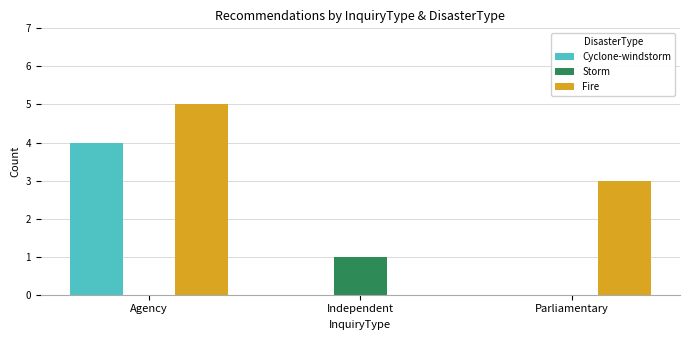

The value of Storm at Parliamentary is -1. True or false?

False